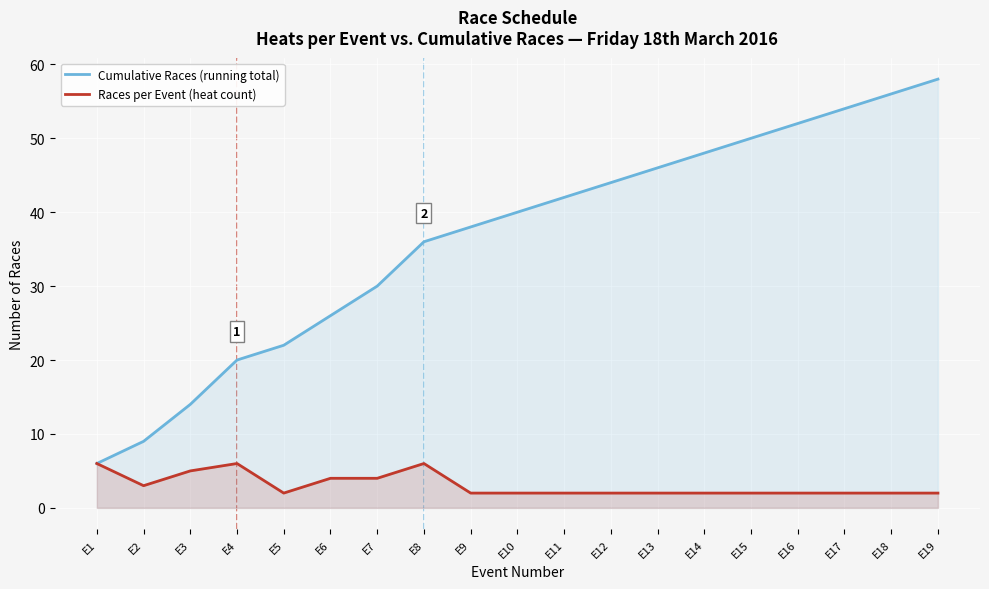

Reading left to right, transcribe all the data shown in this chart.

Cumulative Races (running total): 6	9	14	20	22	26	30	36	38	40	42	44	46	48	50	52	54	56	58
Races per Event (heat count): 6	3	5	6	2	4	4	6	2	2	2	2	2	2	2	2	2	2	2